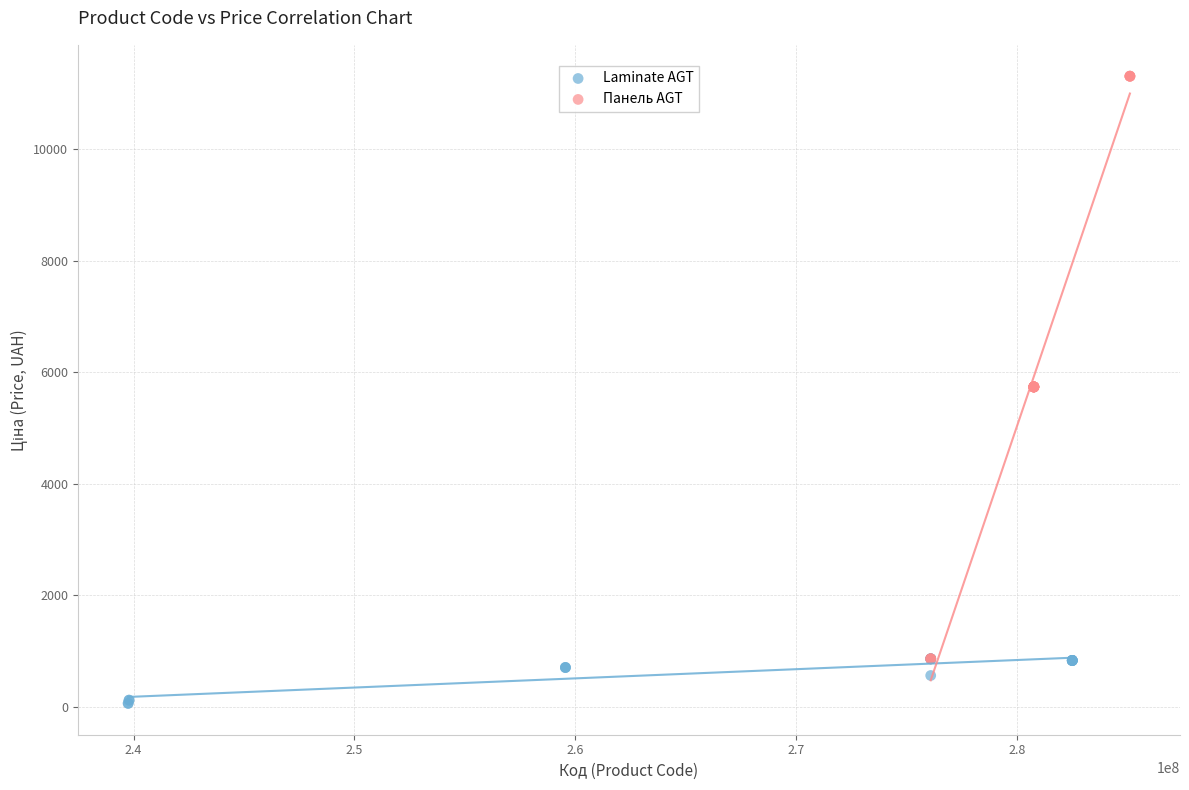

Which series reaches the maximum Y coordinate?

Панель AGT